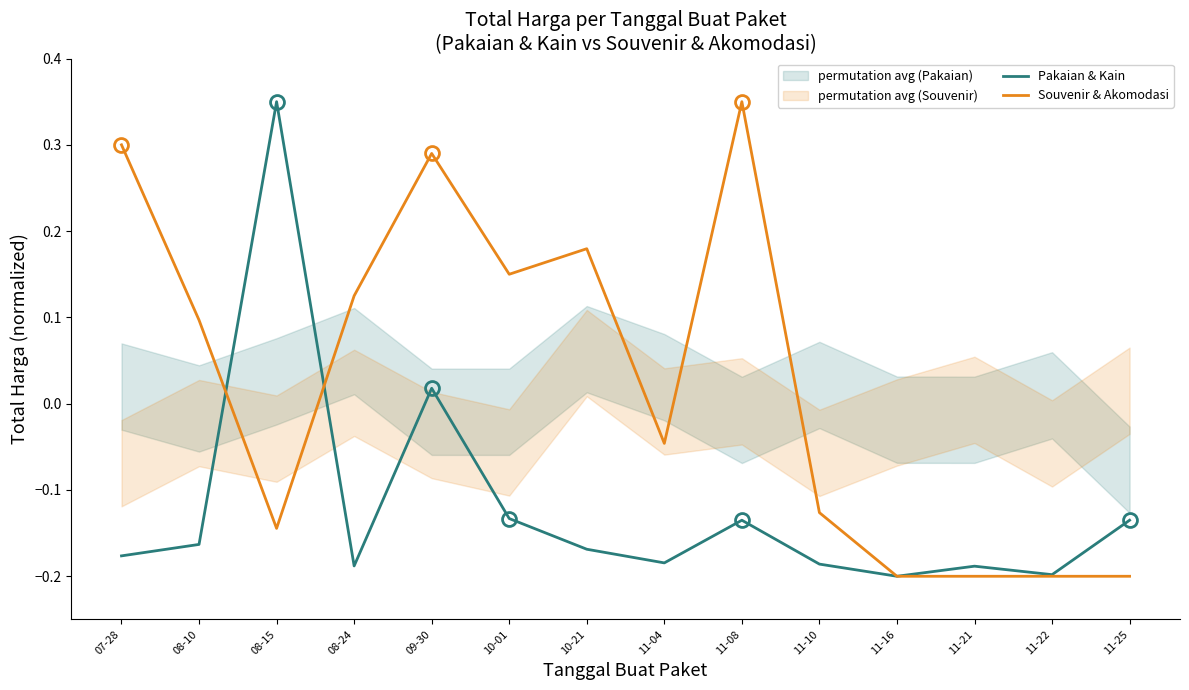

The value of Pakaian & Kain at 07-28 is -0.2. True or false?

True